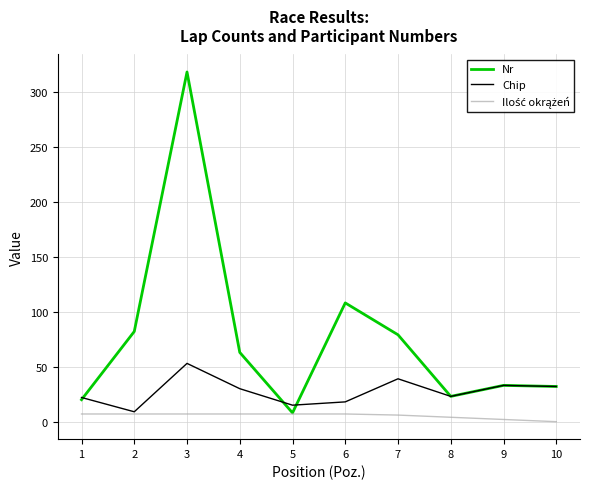

The value of Chip at 7 is 39. True or false?

True